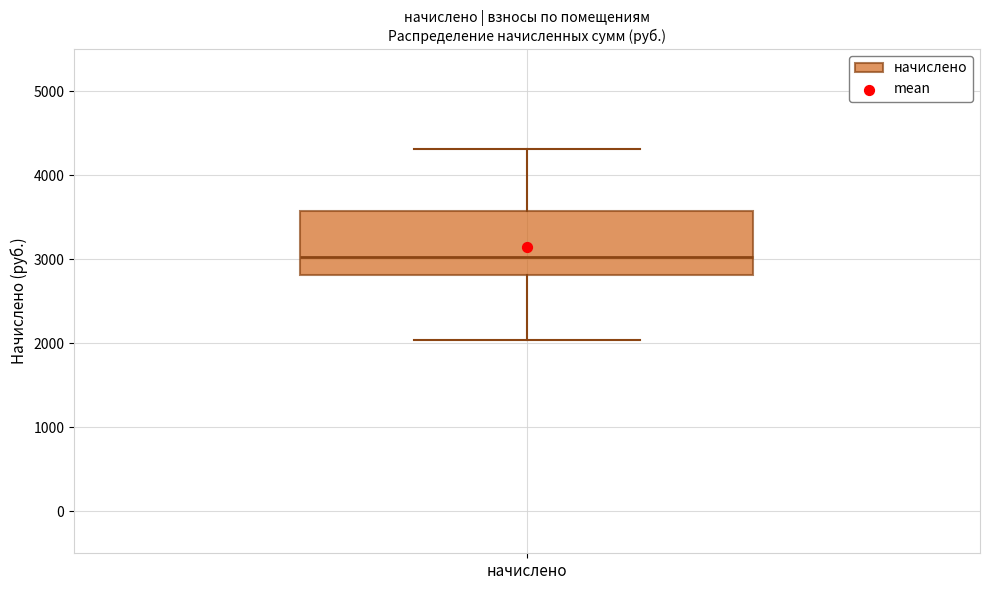

Transcribe this box plot: give where the median line is, the range the box spans, and where the two whiskers end, as read against the y-axis. The values are not printed on the chart, so give them approximately, as read against the axis.

median 3000, box 2800 to 3600, whiskers 2000 to 4300